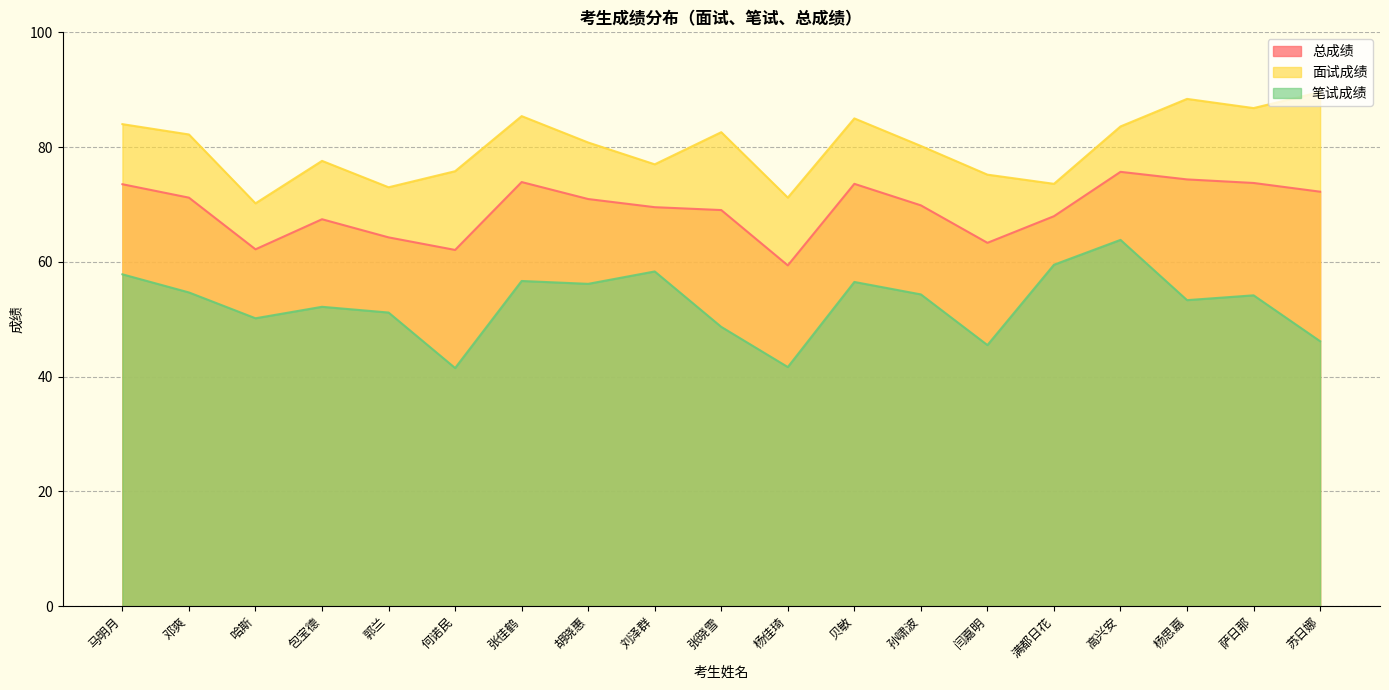

Between 马明月 and 杨思嘉, which series saw the biggest shift?

笔试成绩